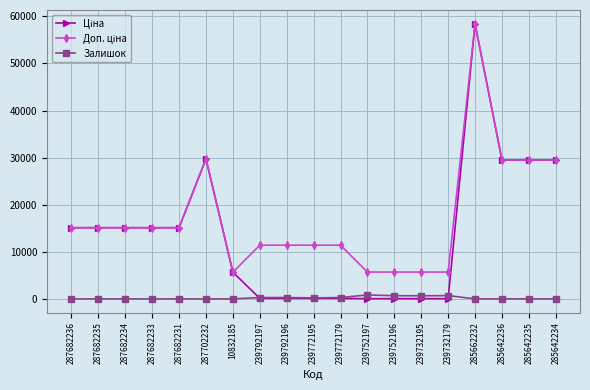

What is the maximum value shown in the chart?

58426.5